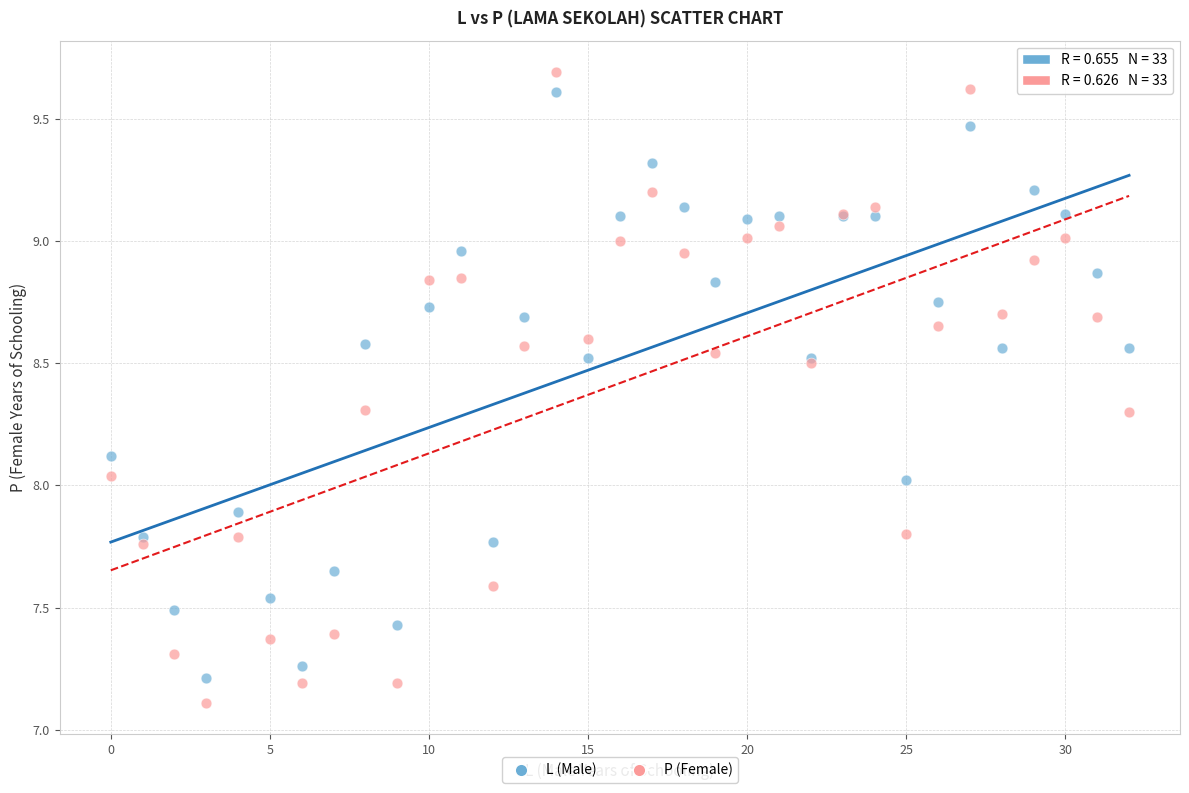

What are all the series names shown in the legend?

L (Male), P (Female)